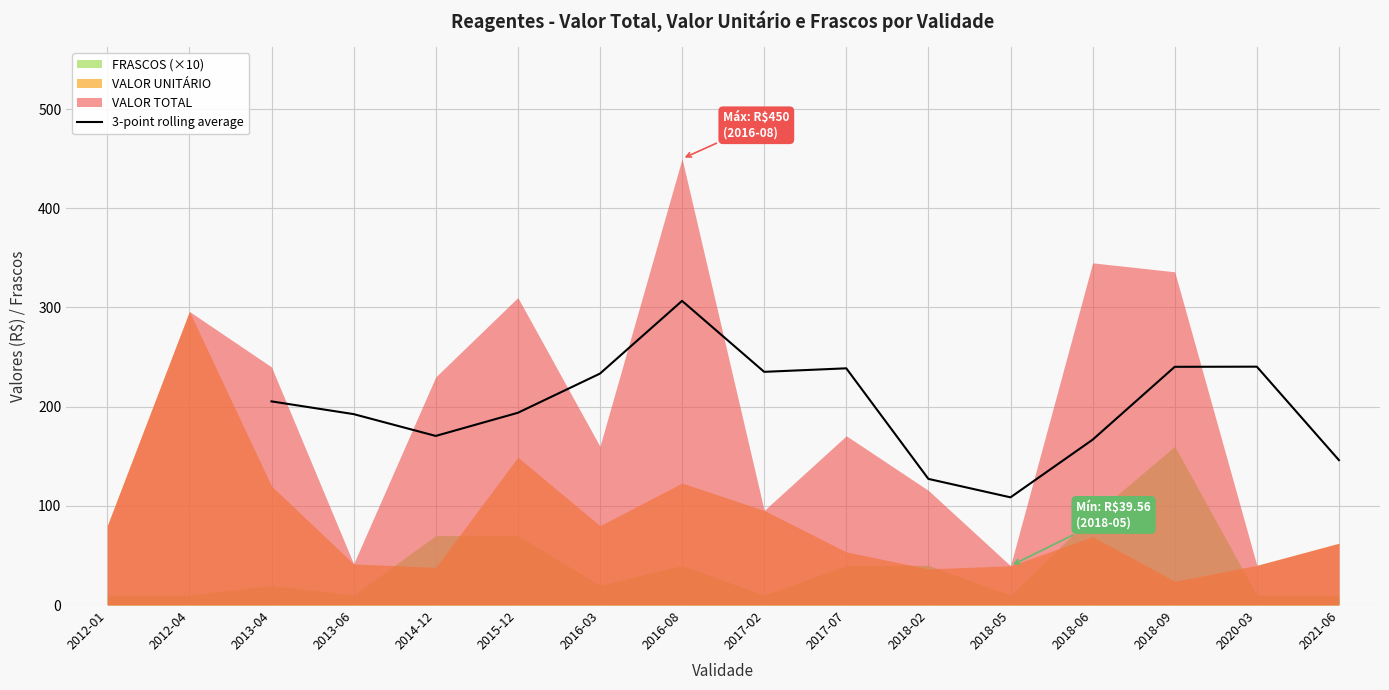

True or false: the data has more than 0 interior local peaks.

True